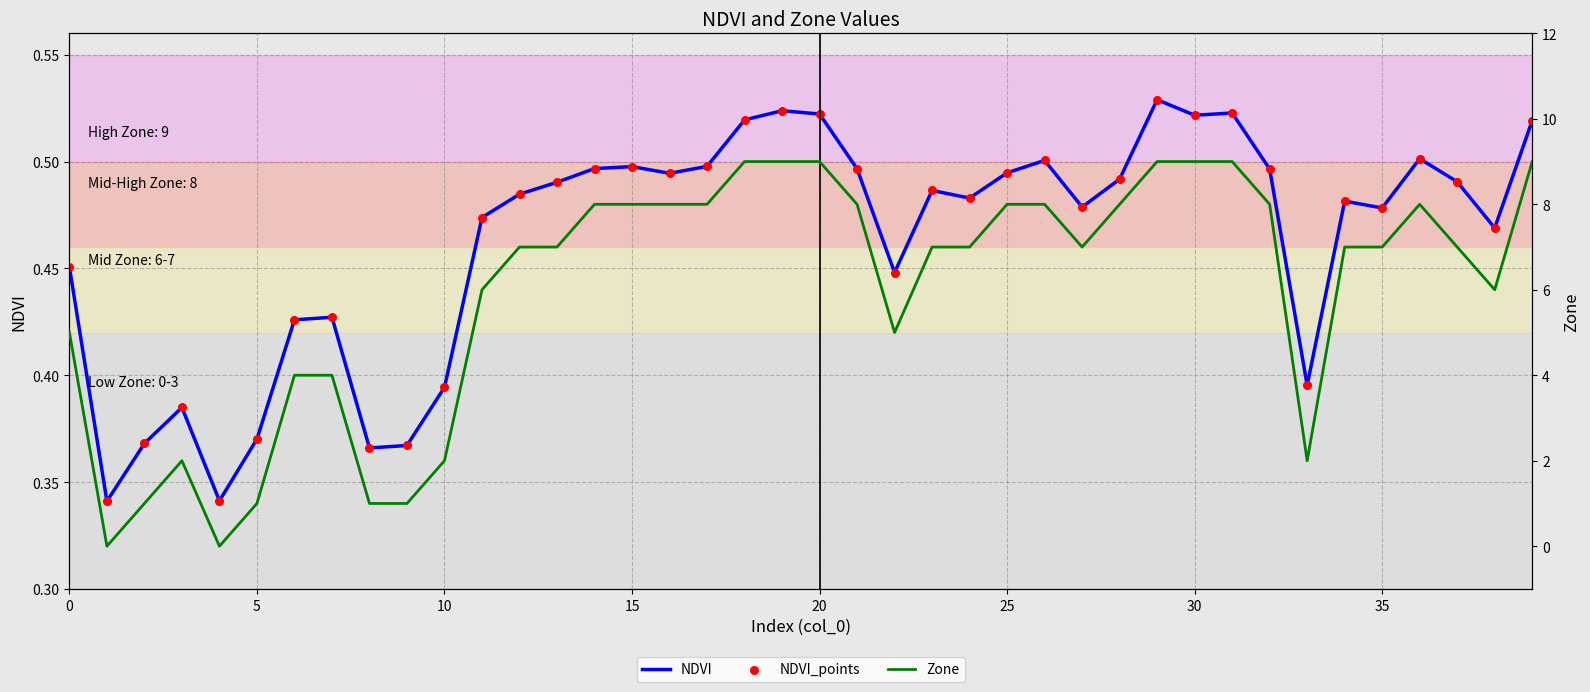

At which category is the sum across all series the highest?

29